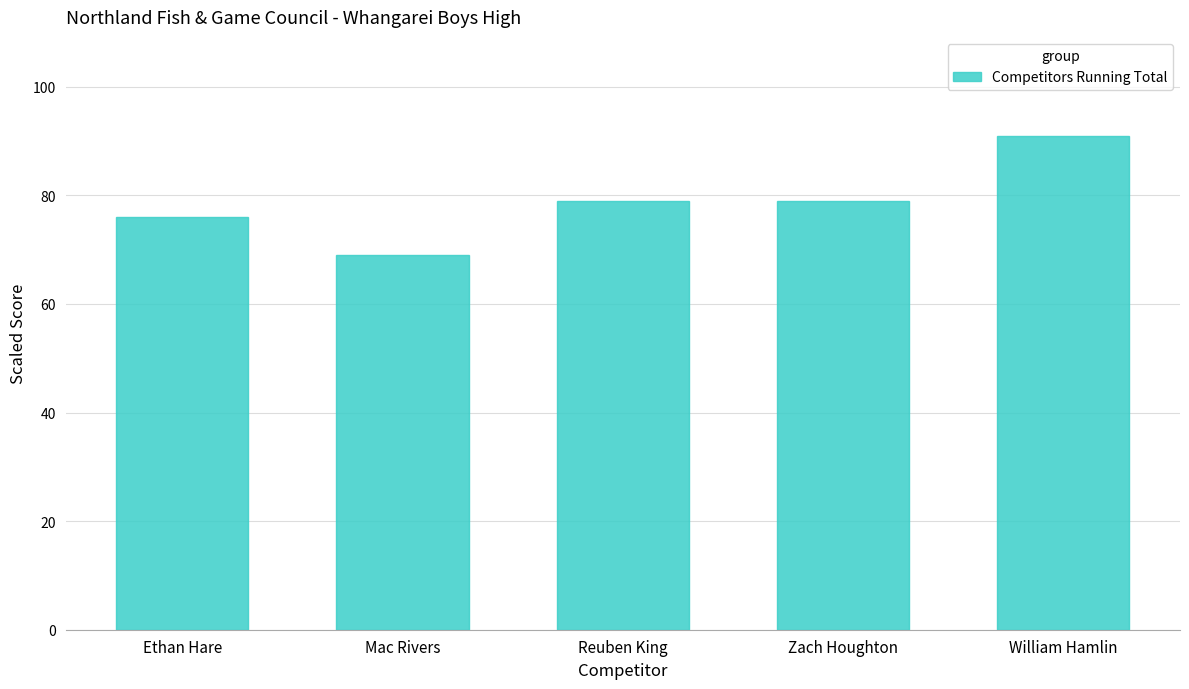

What is the smallest value displayed?

69